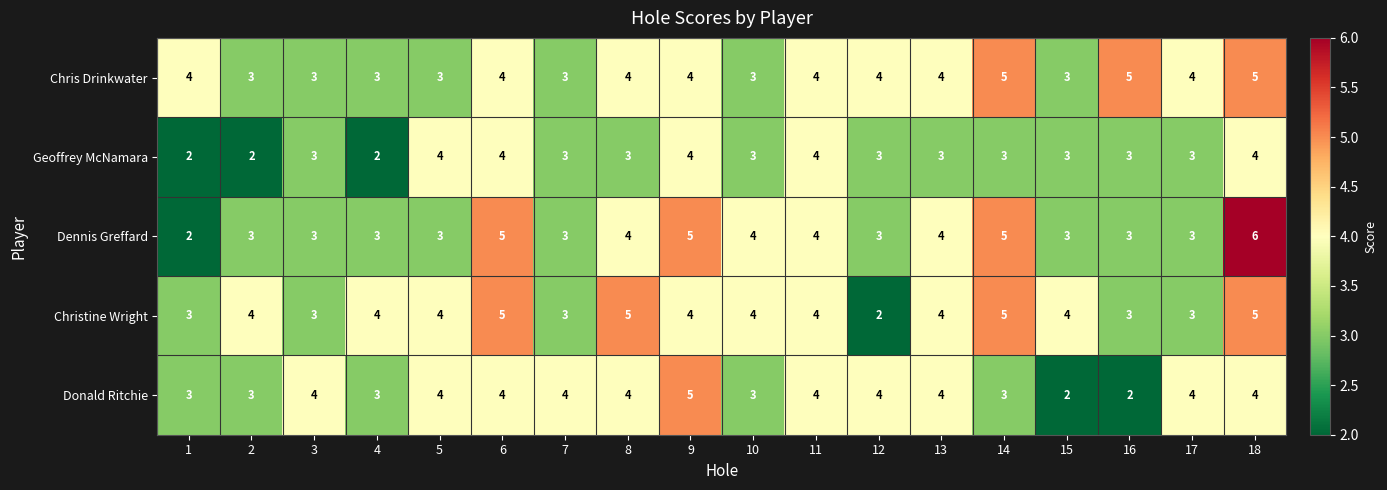

What is the difference between the maximum and minimum values in the Christine Wright series?

3